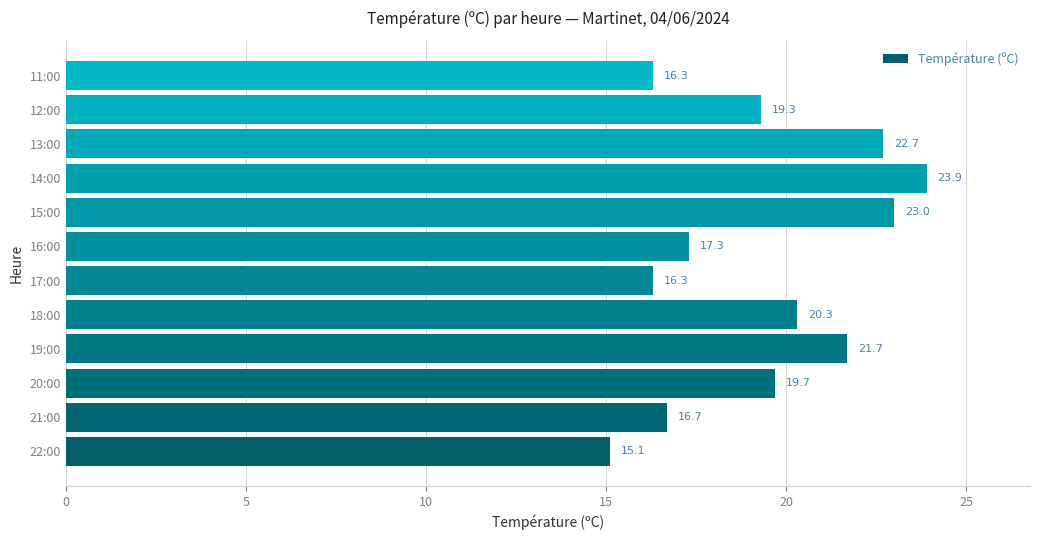

True or false: the data shows 17.3 at 16:00.

True